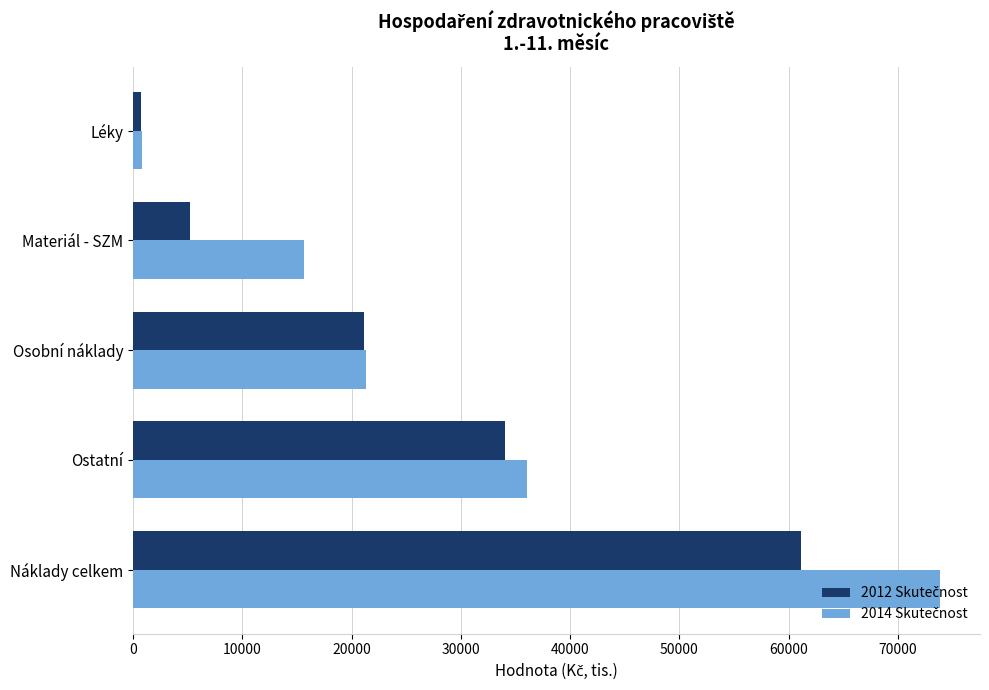

How many series are shown in this chart?

2